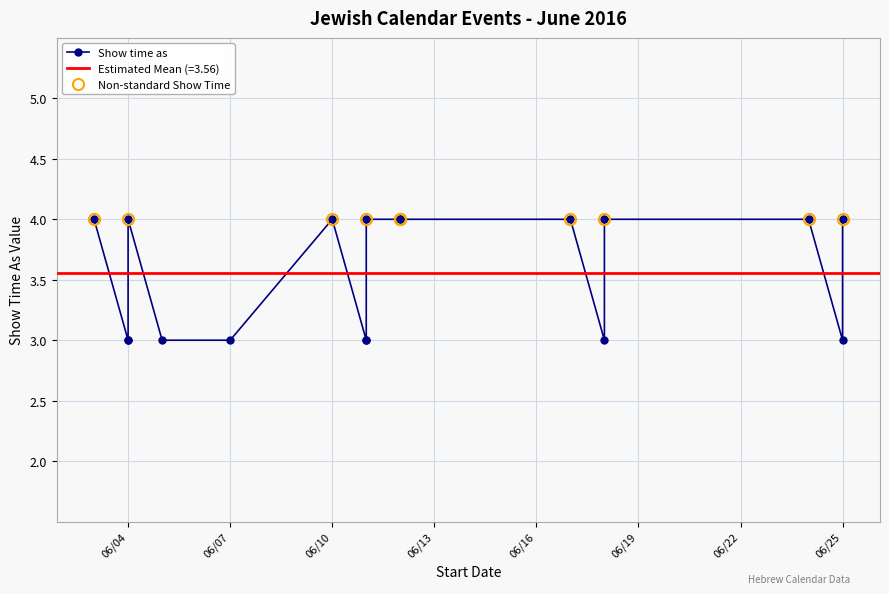

Count the number of categories in the chart.

18